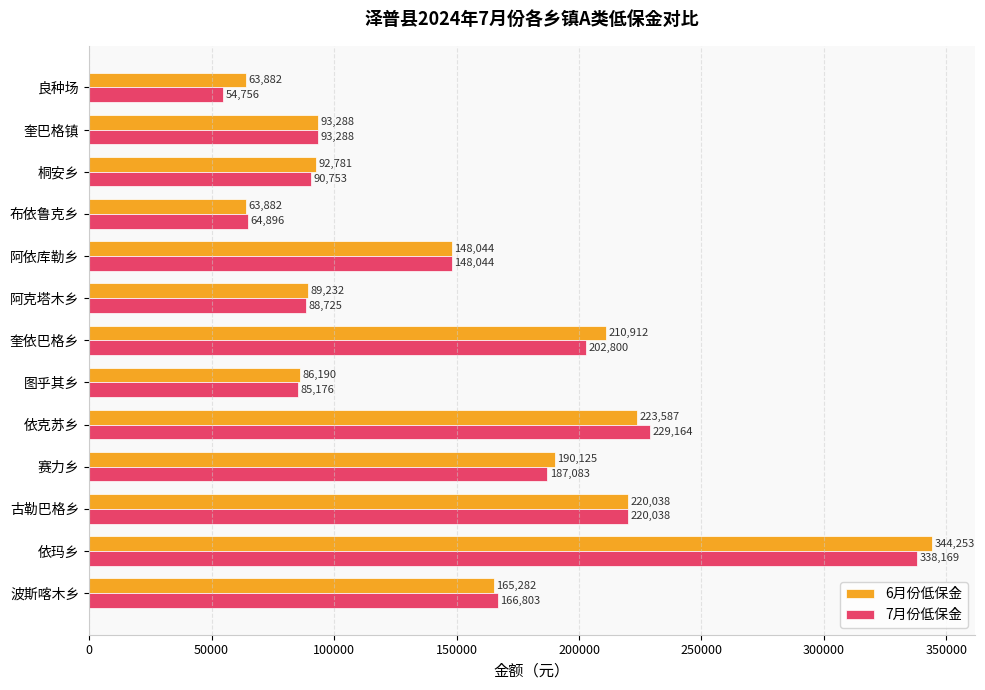

What is the average value of the 6月份低保金 series?

153192